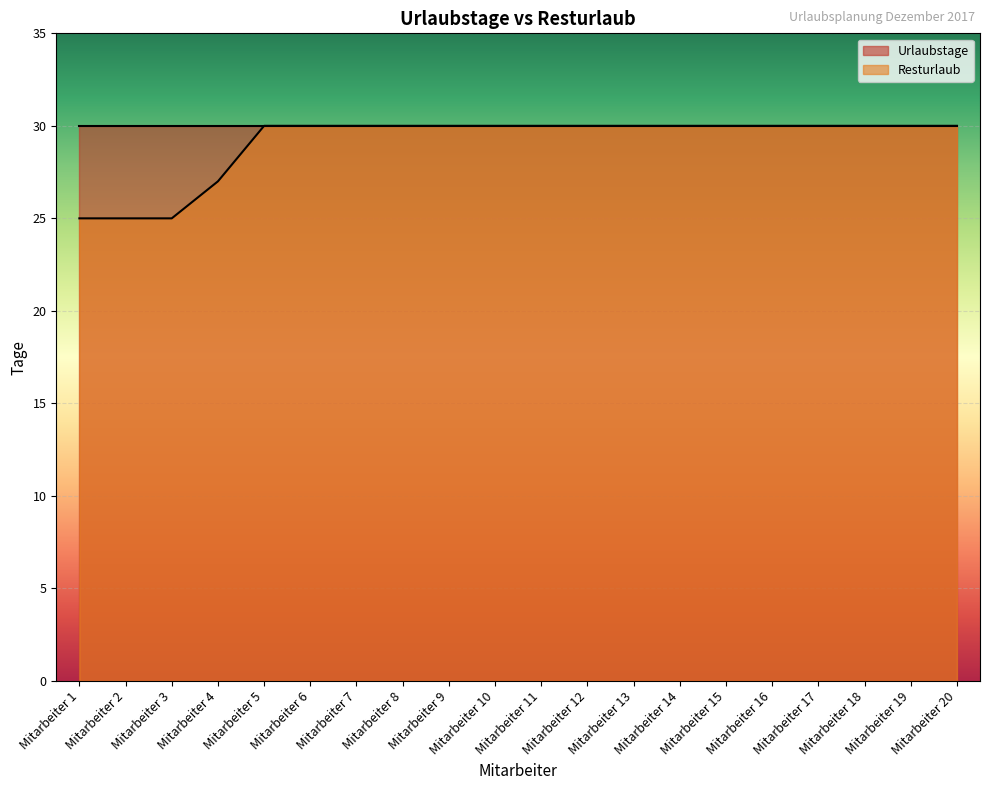

What is the difference between the maximum and minimum values?

5